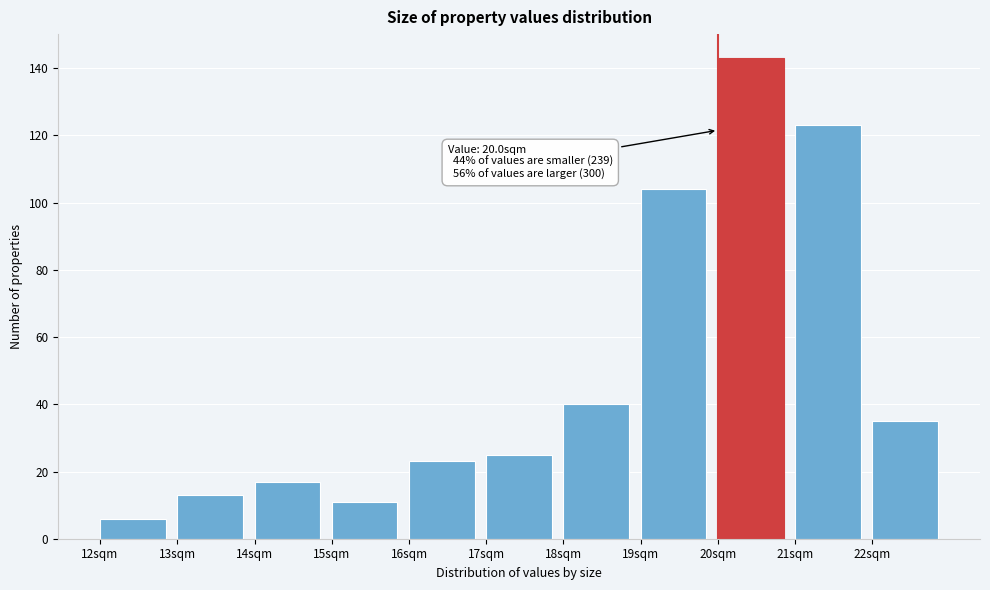

Over which range of the x-axis is the bar tallest?

20 to 21